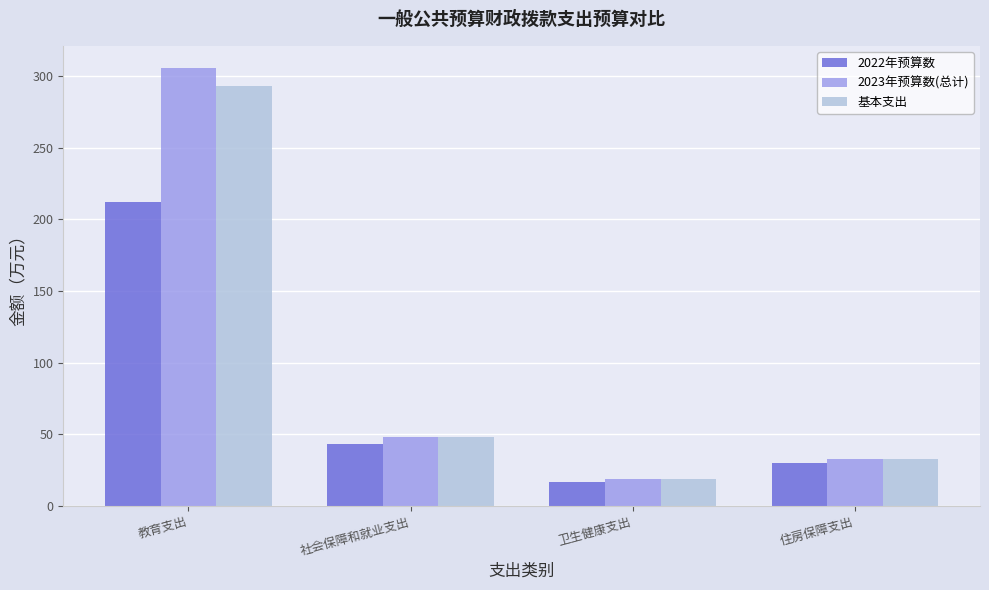

Rank the categories by 2022年预算数 value from highest to lowest.

教育支出, 社会保障和就业支出, 住房保障支出, 卫生健康支出